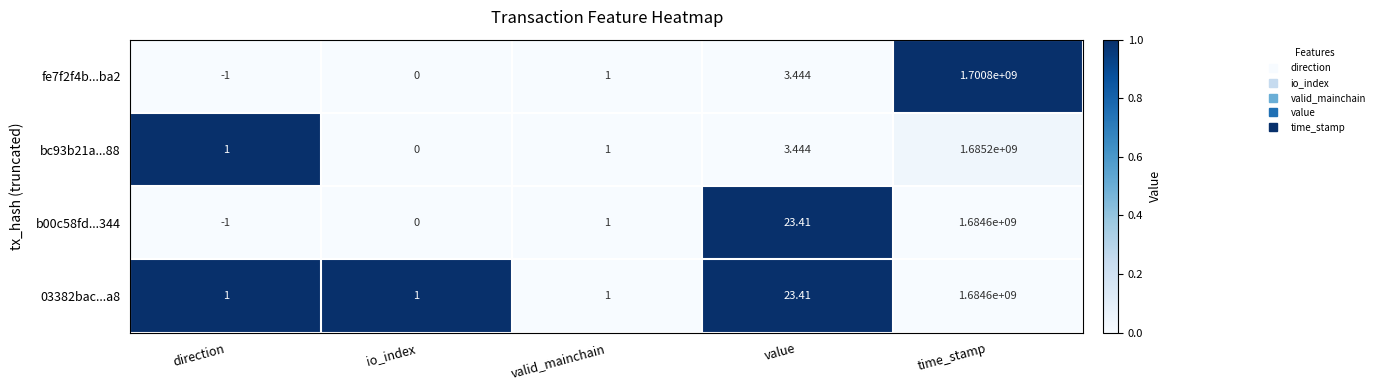

Rank the categories by fe7f2f4b...ba2 value from highest to lowest.

time_stamp, value, valid_mainchain, io_index, direction